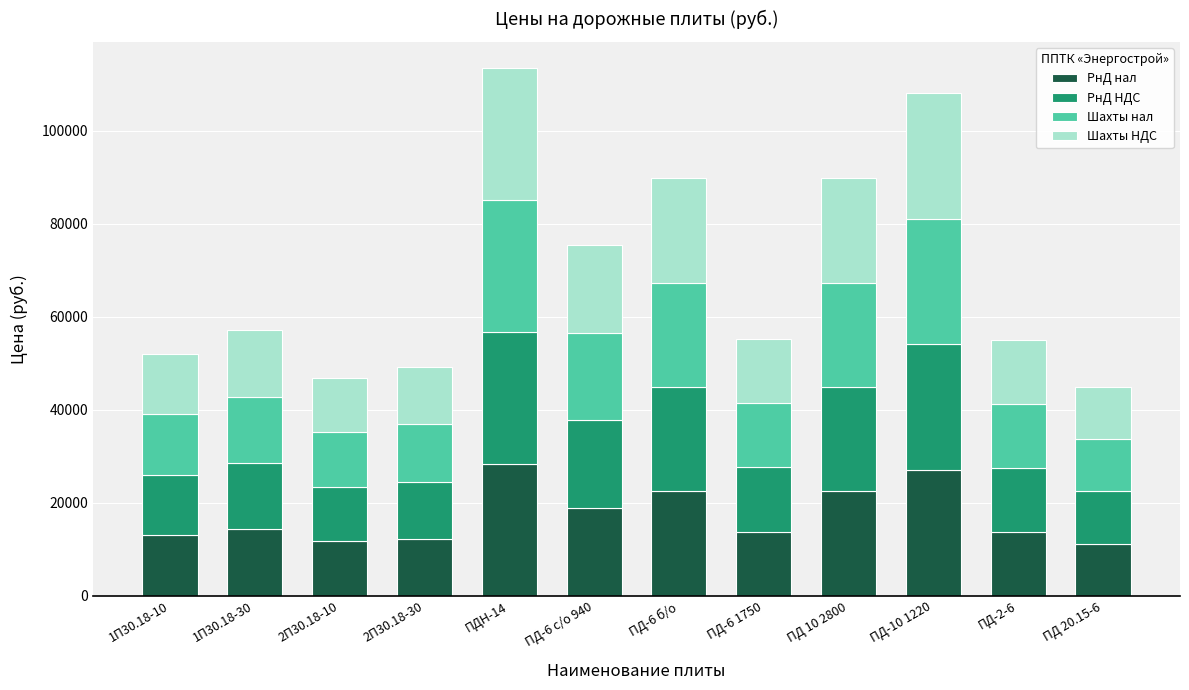

What is the maximum value for РнД нал?

28360